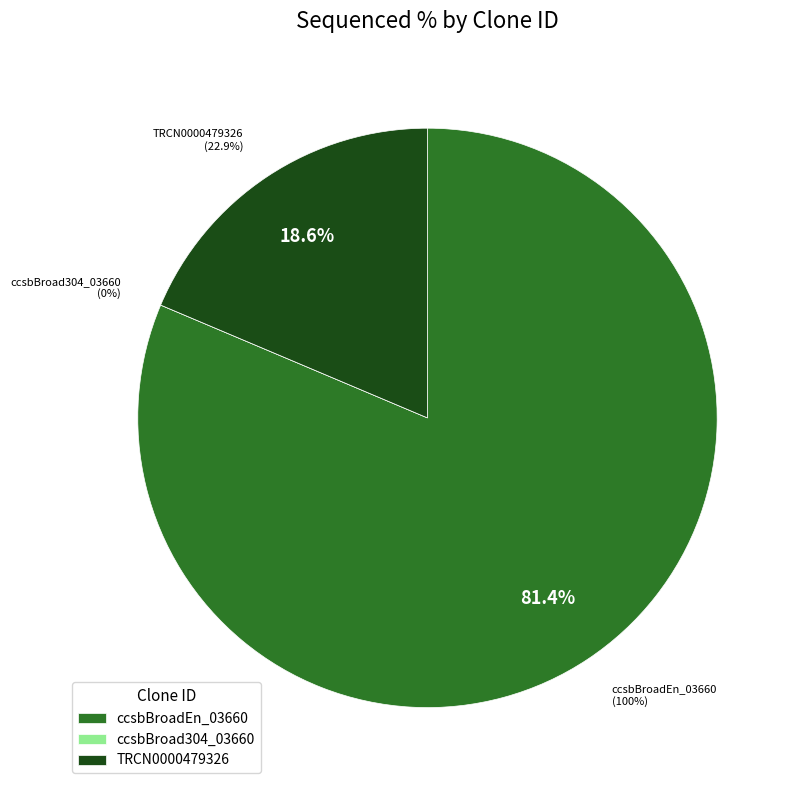

What is the smallest slice in the pie chart?

ccsbBroad304_03660